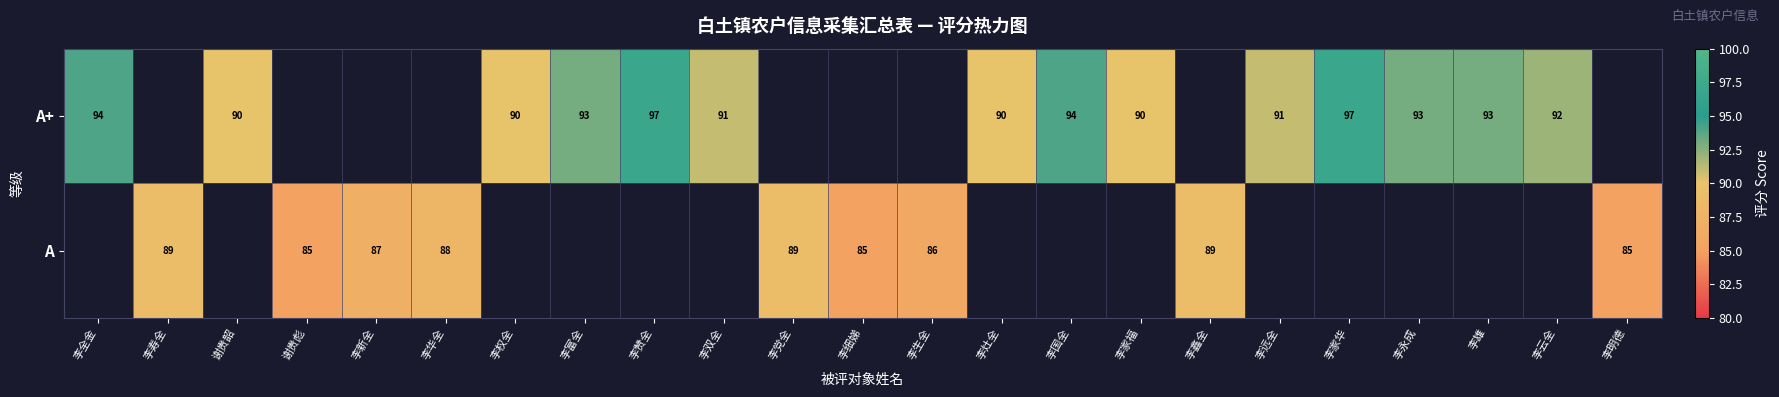

The A+ series shows 91 at 李远全. True or false?

True